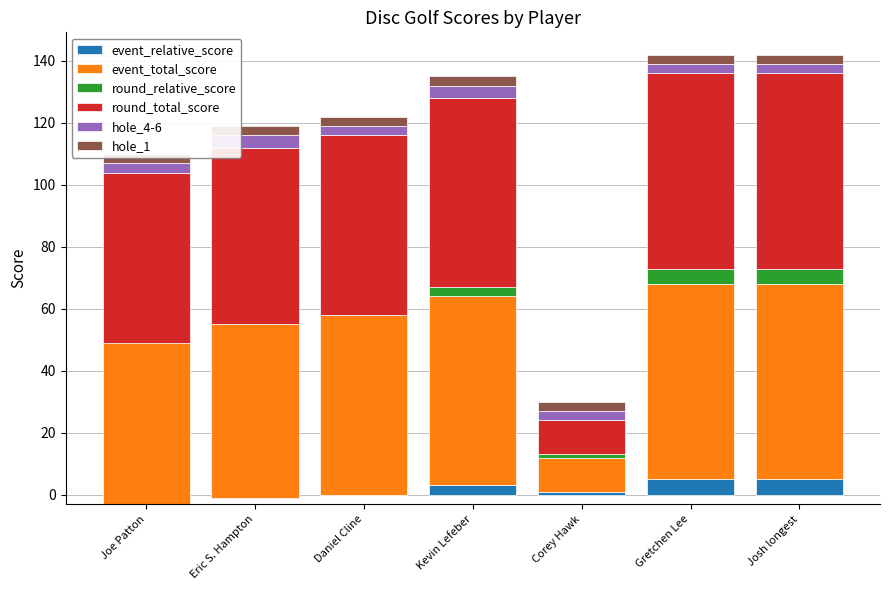

Rank the series at Eric S. Hampton from highest to lowest value.

event_total_score, round_total_score, hole_4-6, hole_1, event_relative_score, round_relative_score